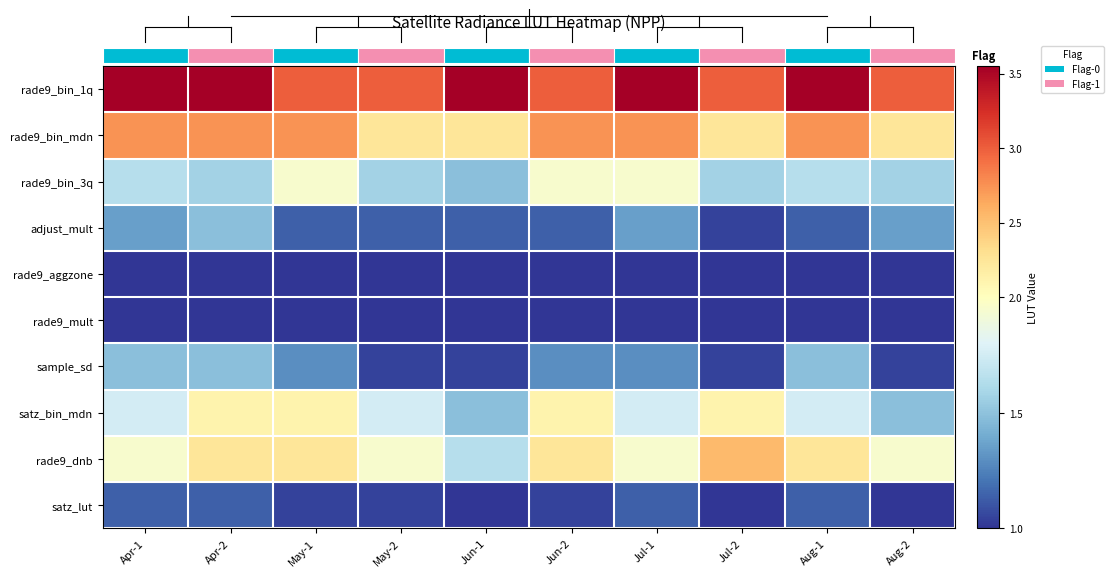

True or false: rade9_aggzone has a value of 1.0 at Apr-2.

True